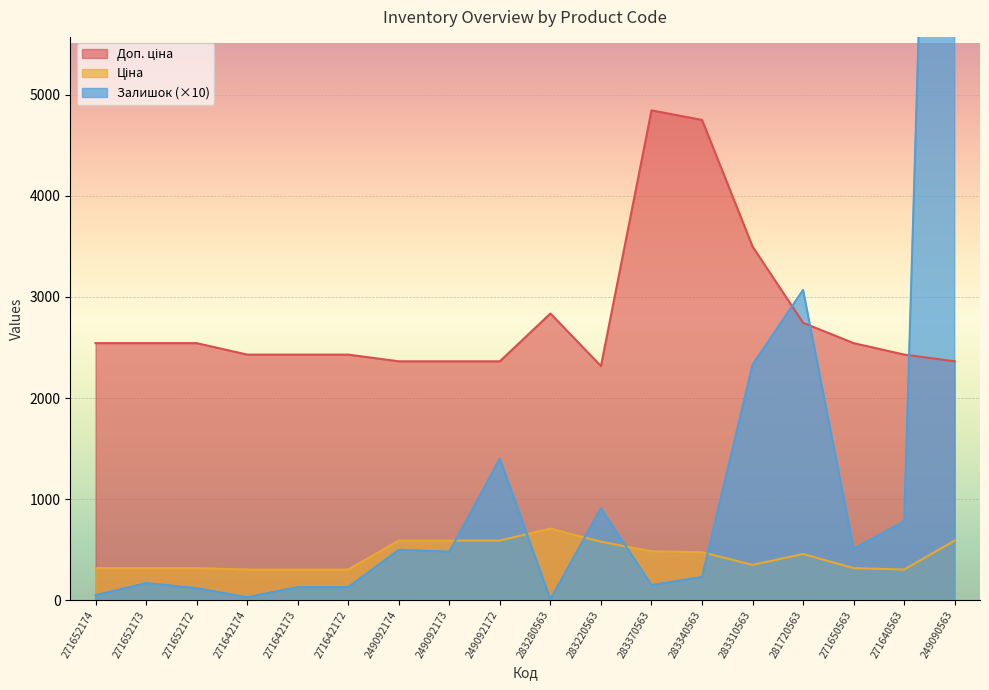

At which category does Доп. ціна reach its first local valley?

283220563